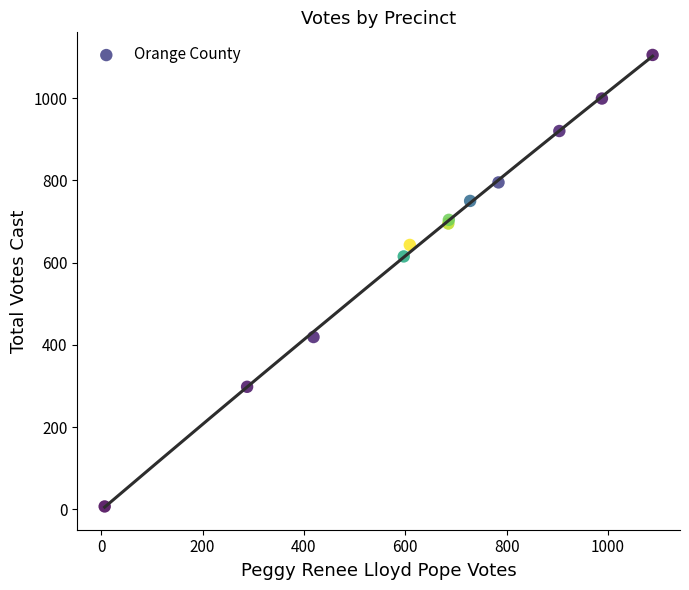

What Y value in the scatter plot is closest to 556?

615